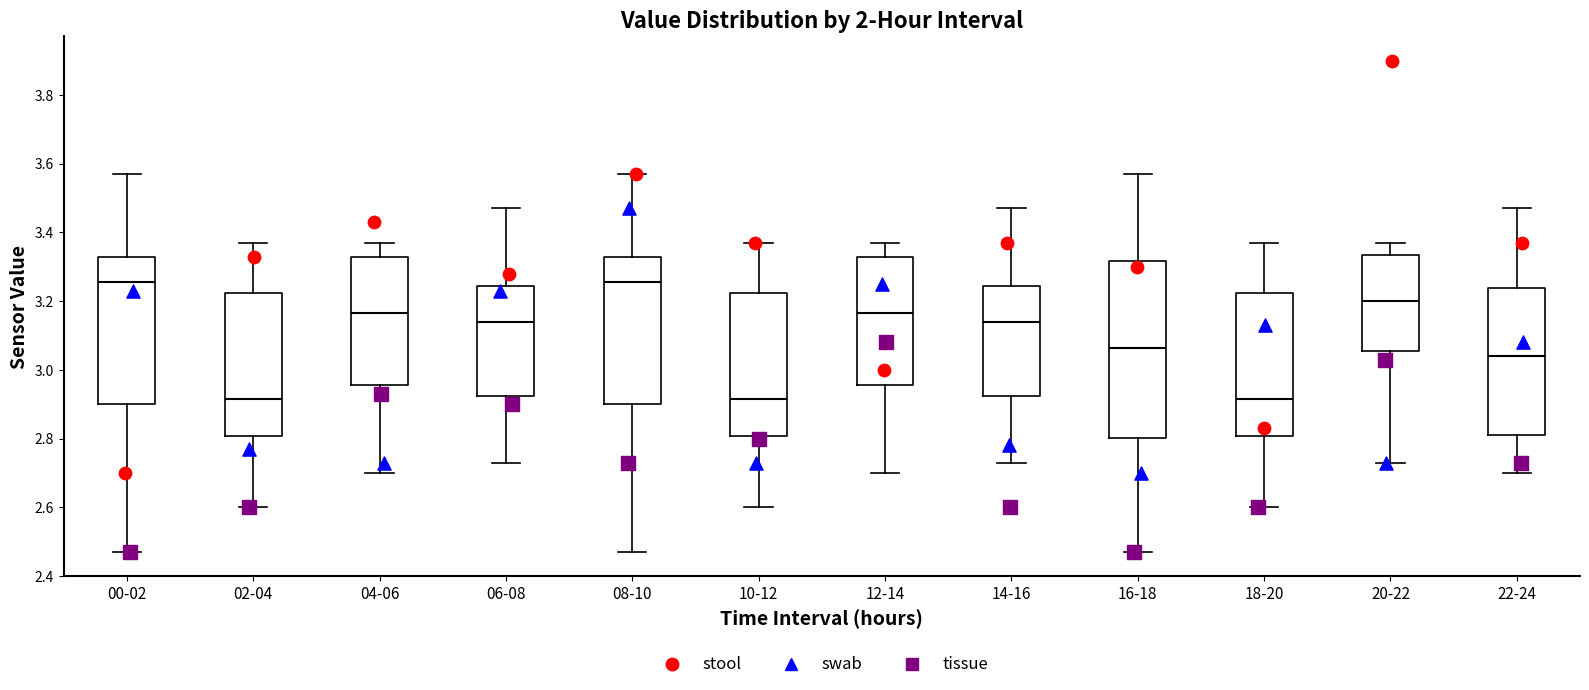

Comparing the boxes themselves (not the whiskers), which one is the tallest?

16-18